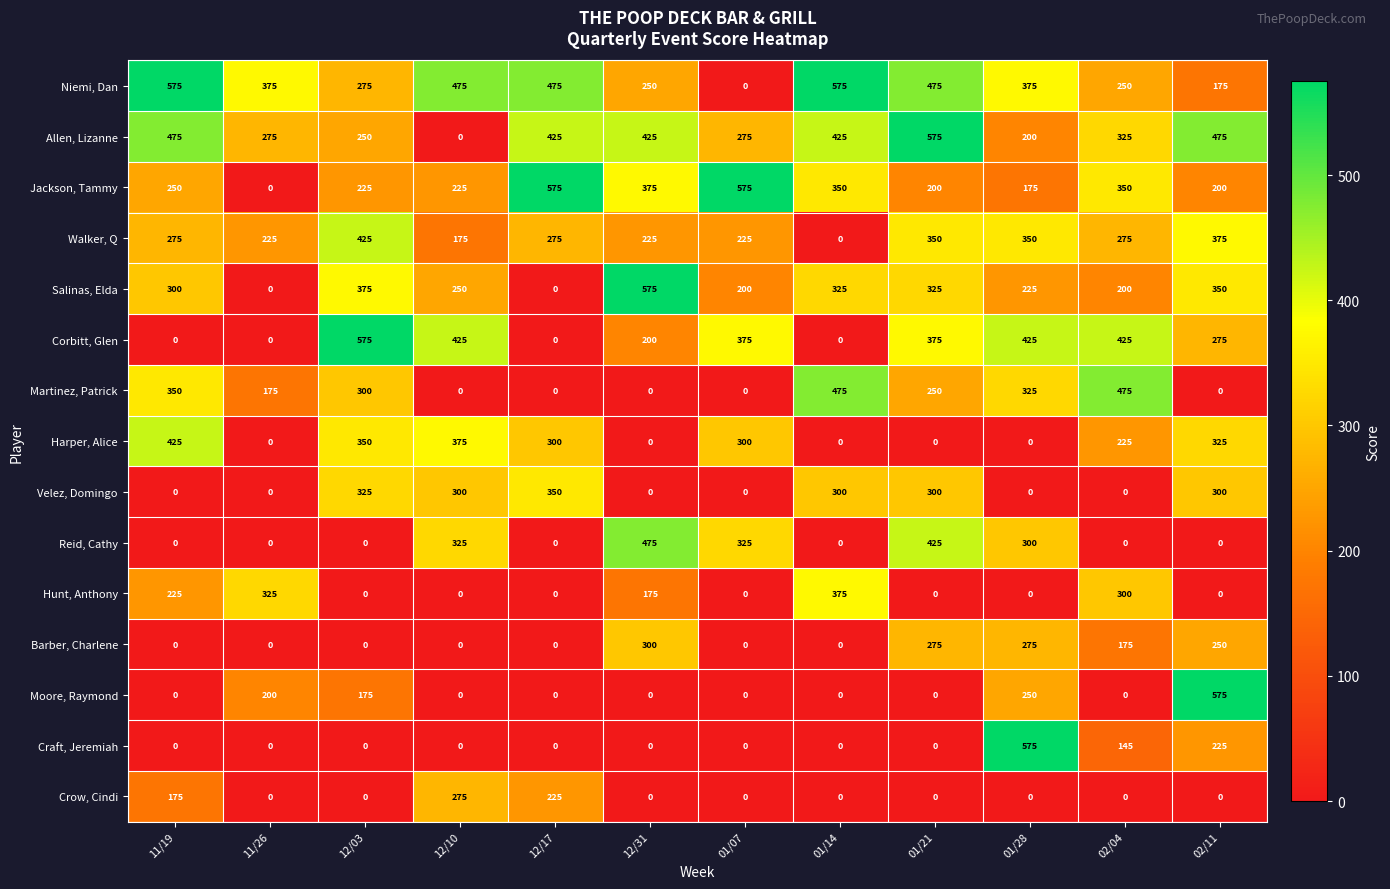

What is the difference between the highest and lowest values at 12/10?

475